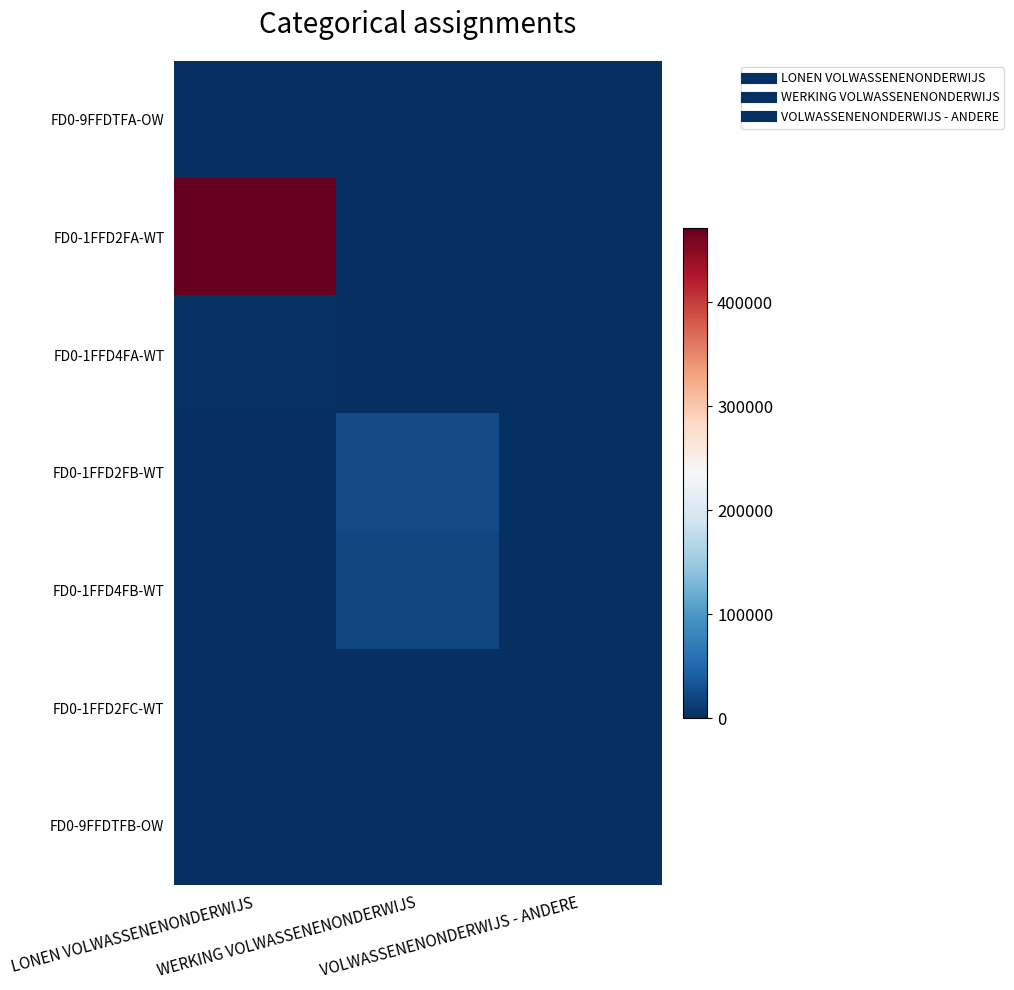

What is the maximum value shown in the chart?

471950